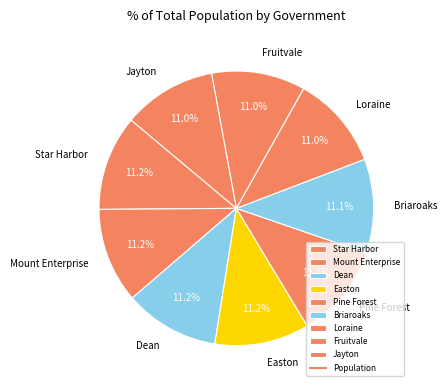

Is there any slice that represents more than half of the pie?

No